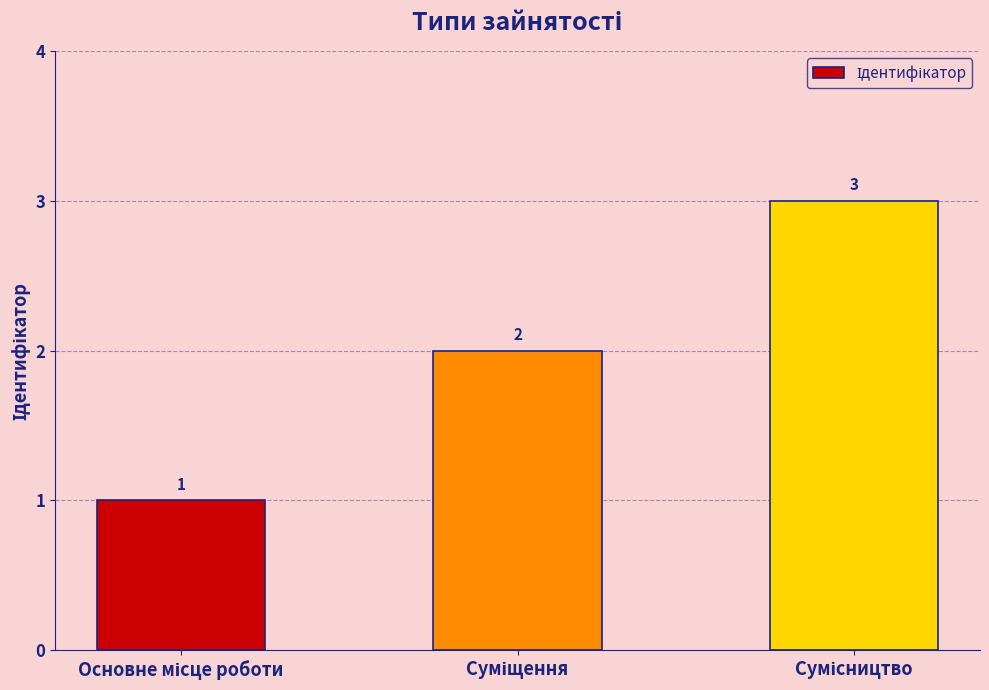

What is the sum of all values?

6